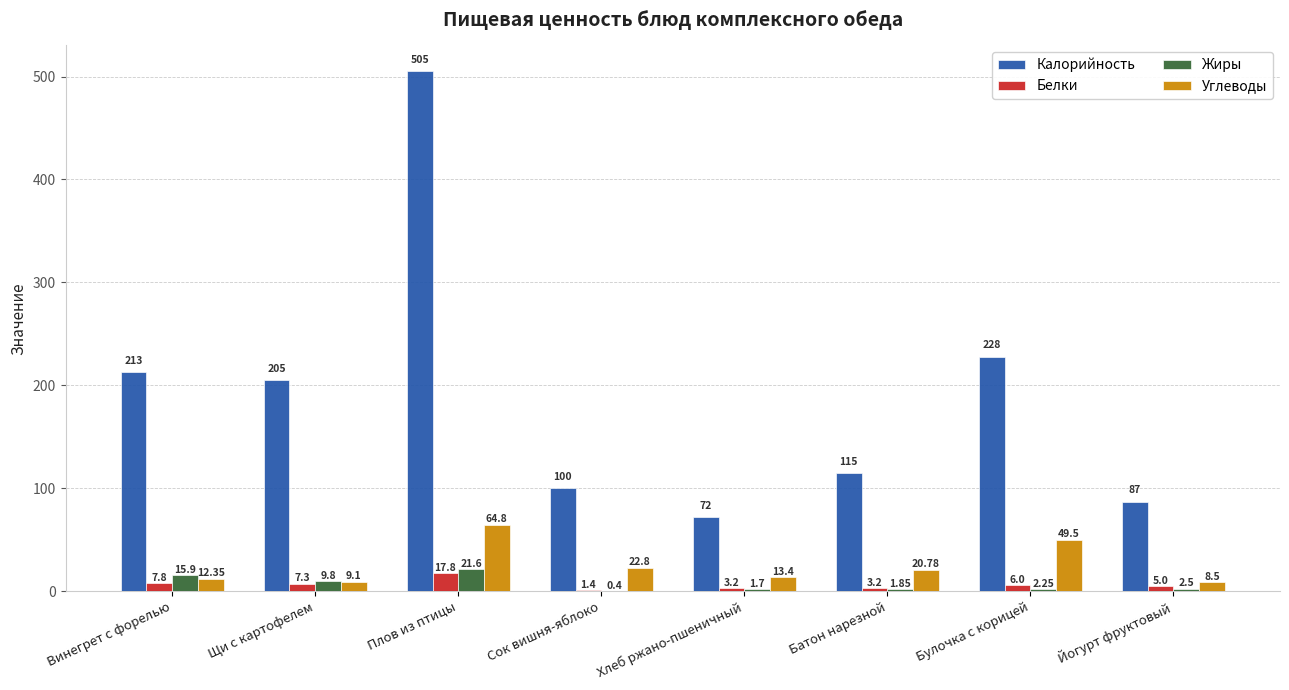

What is the sum of the Белки values at Винегрет с форелью and Сок вишня-яблоко?

9.2